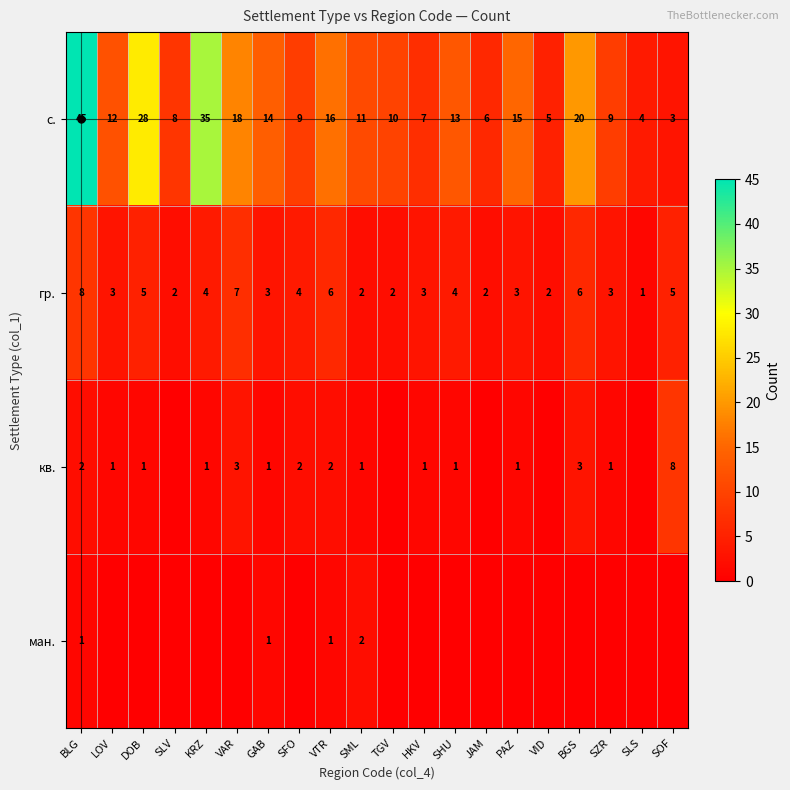

At how many categories does at least one series exceed 1?

20